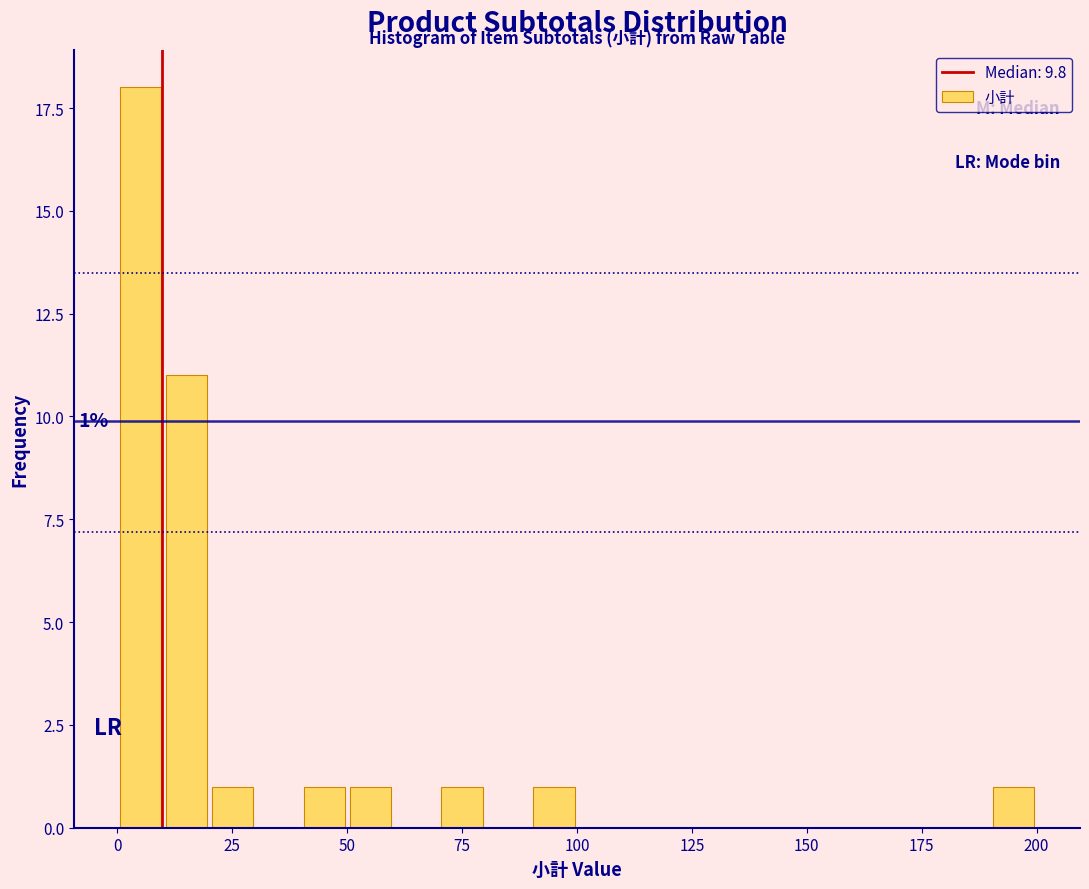

Read against the x-axis, roughly where is the centre of the tallest bar?

5